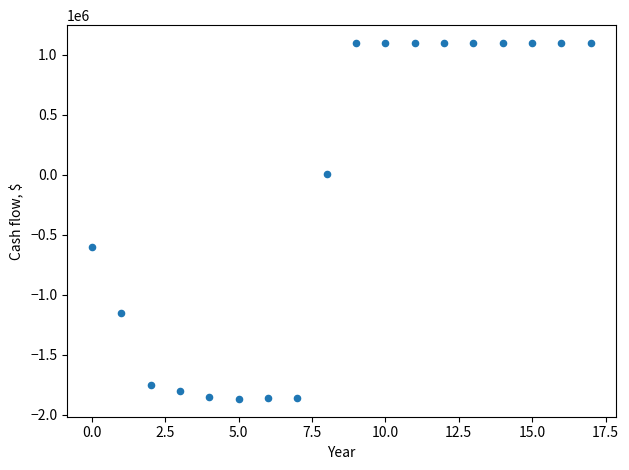

What Y value in the scatter plot is closest to -385000?

-600000